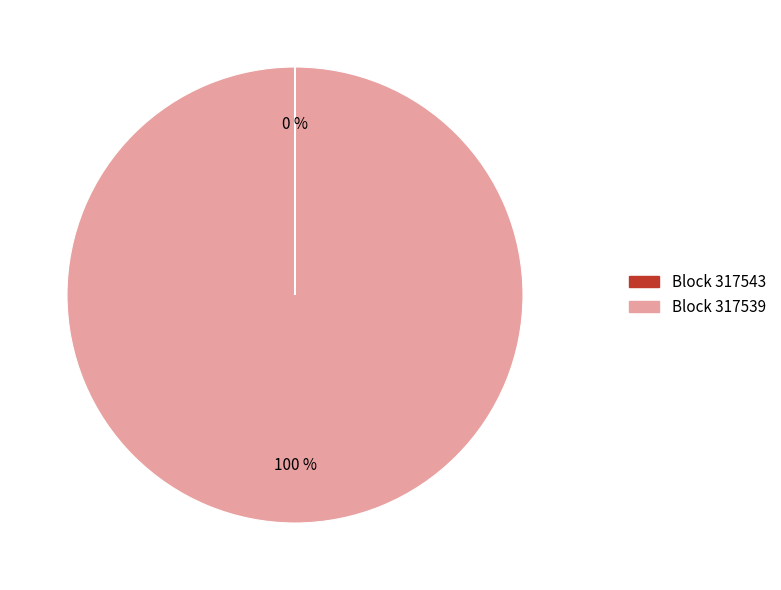

Does any single category account for the majority?

Yes